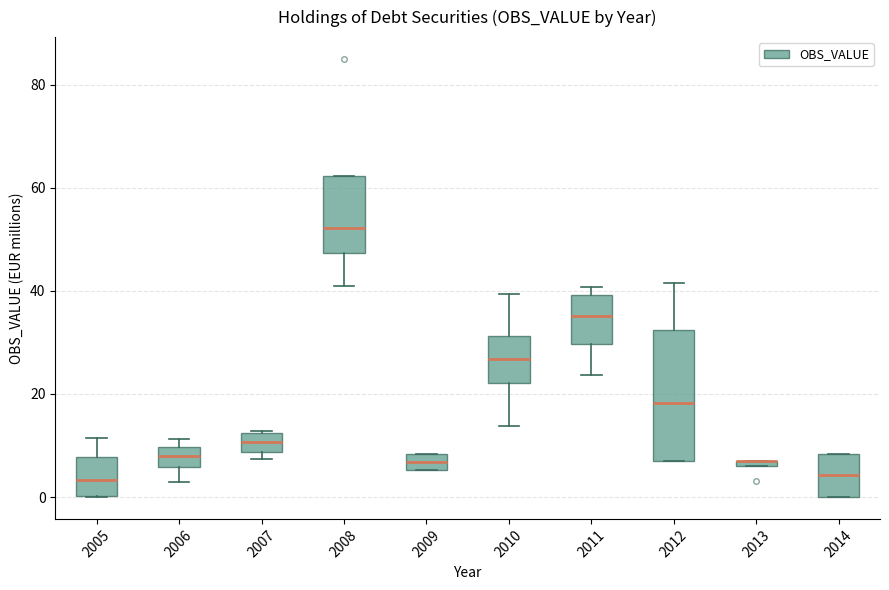

Comparing the boxes themselves (not the whiskers), which one is the tallest?

2012